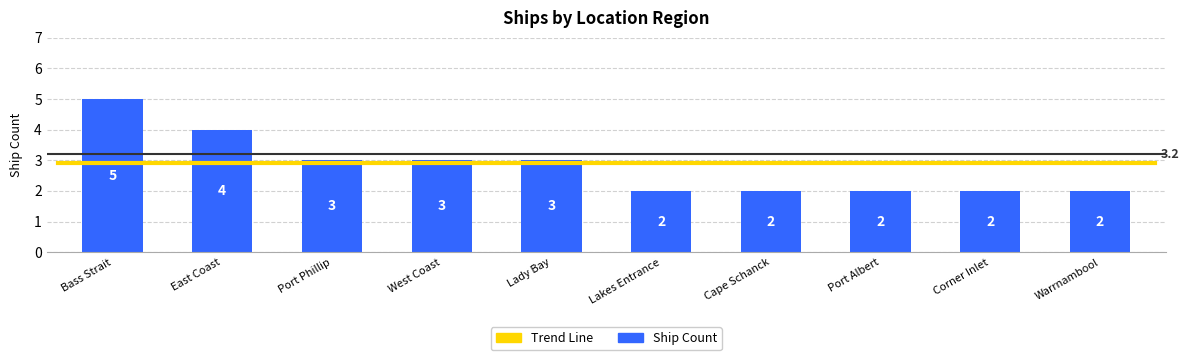

At which label is the value closest to 3?

Port Phillip